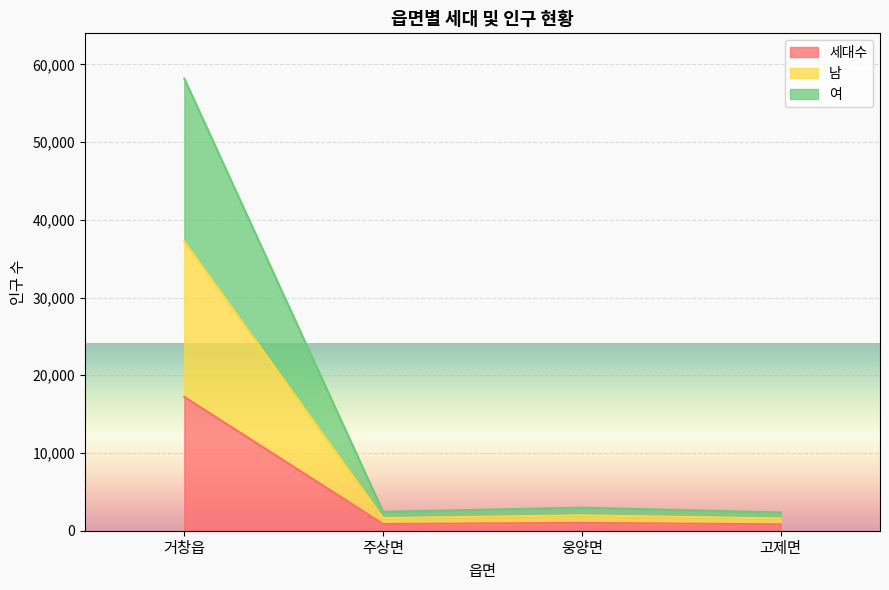

How many lines are shown in the chart?

3